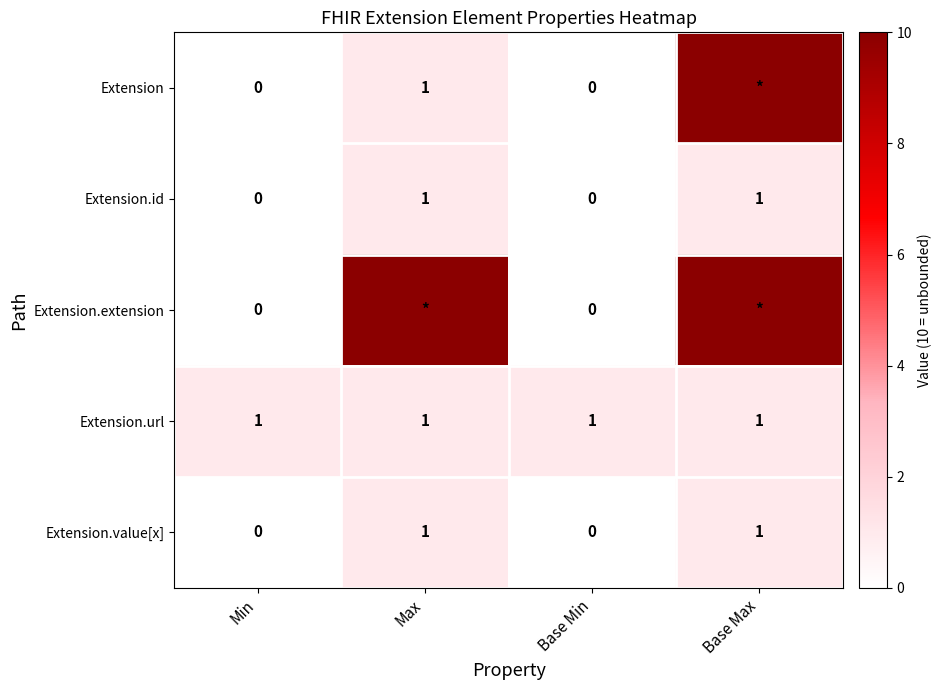

Is it true that Extension.id equals 0 at Min?

True